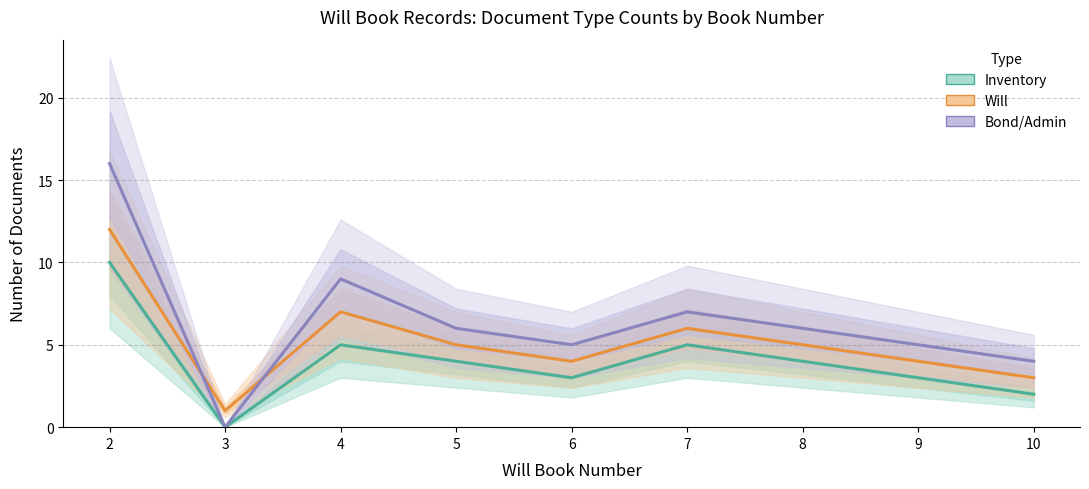

Between 4 and 10, which series saw the biggest shift?

Bond/Admin